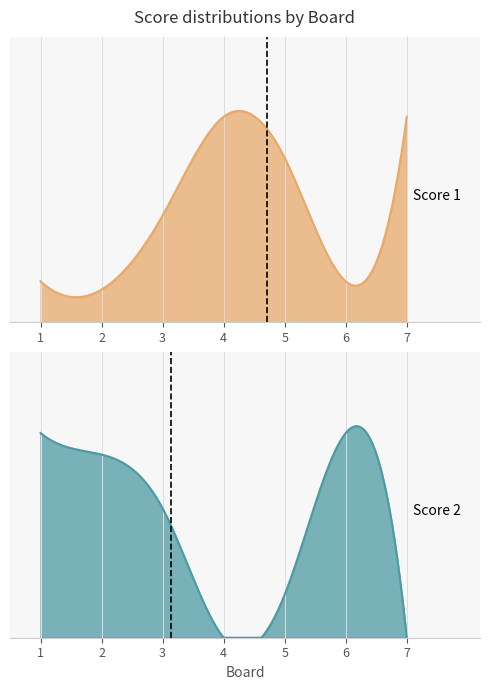

True or false: Score 2 has a value of 30 at 6.

False